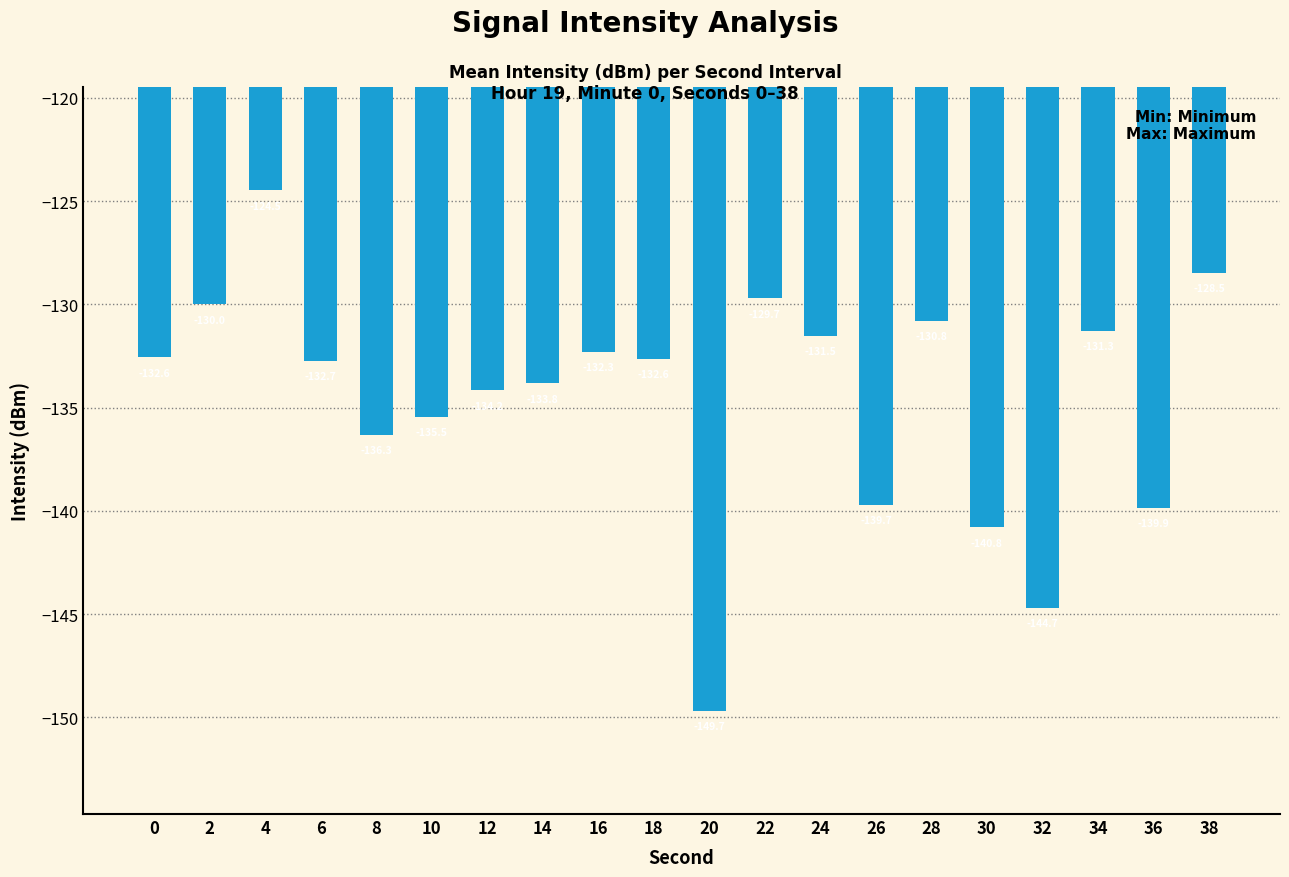

What is the maximum value shown in the chart?

-124.5